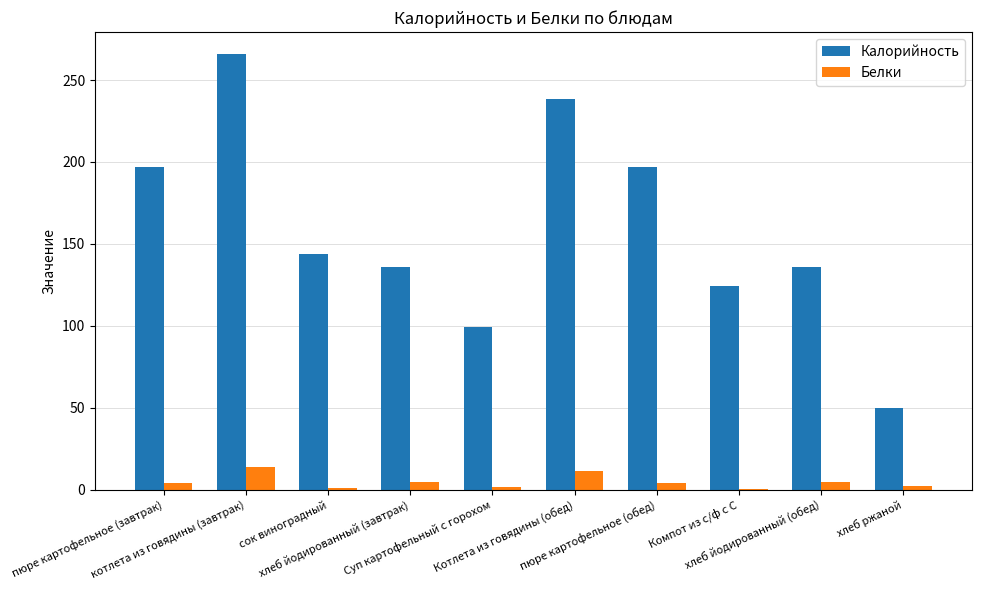

What is the maximum value shown in the chart?

266.0